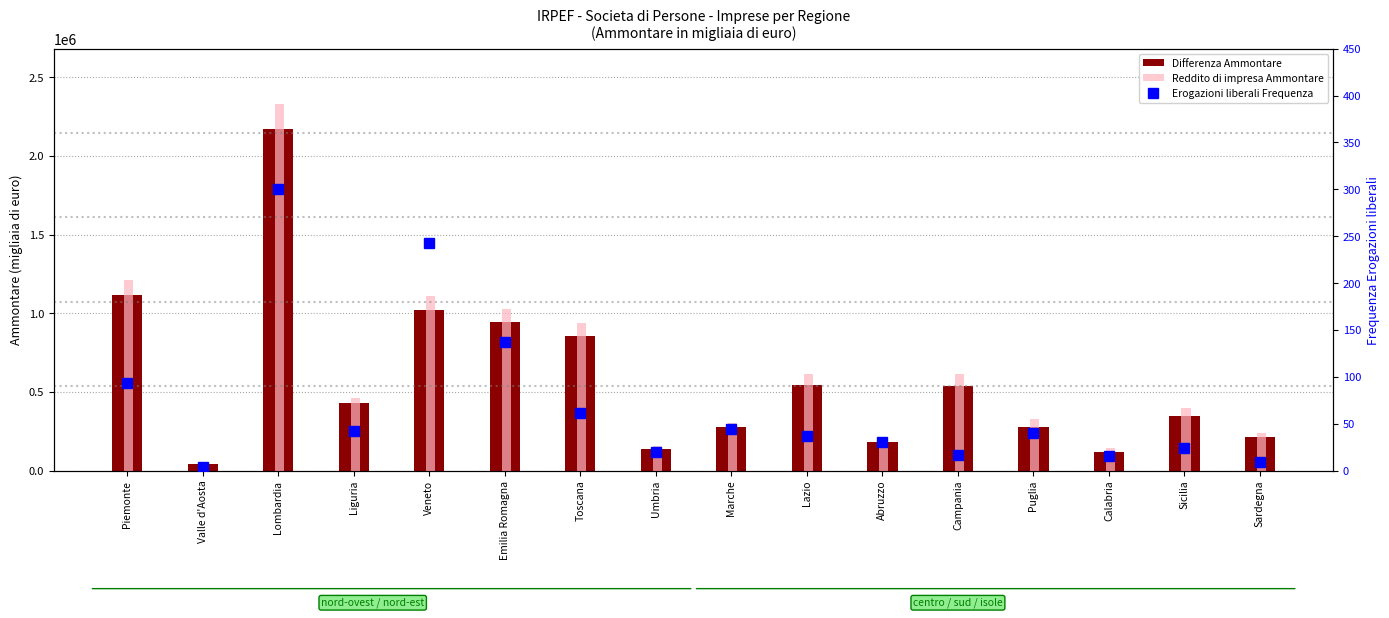

What is the label of the 10th bar from the right?

Toscana